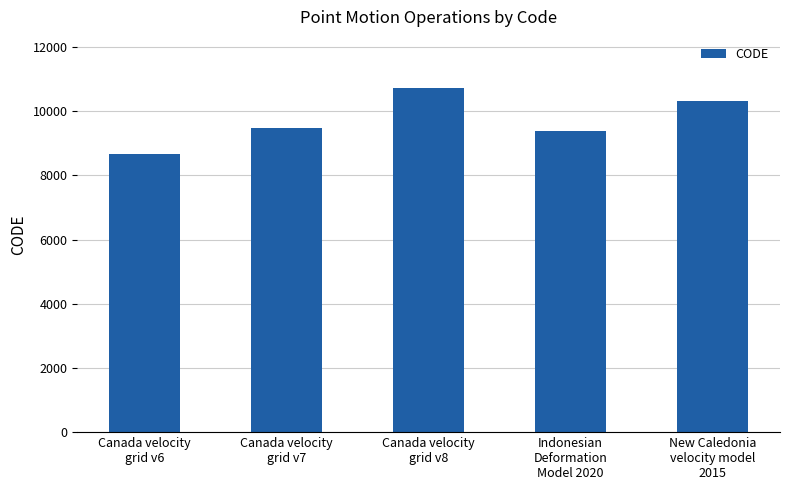

What is the greatest value displayed?

10707